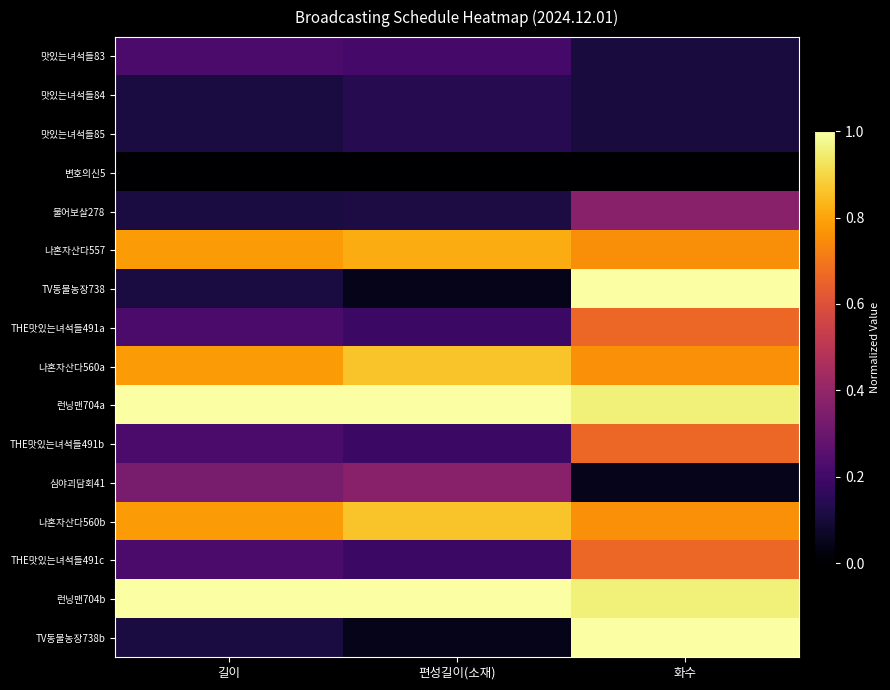

Reading right to left, extract all data points from this chart.

맛있는녀석들83: 화수=0.1	편성길이(소재)=0.2	길이=0.2
맛있는녀석들84: 화수=0.1	편성길이(소재)=0.1	길이=0.1
맛있는녀석들85: 화수=0.1	편성길이(소재)=0.1	길이=0.1
변호의신5: 화수=0.0	편성길이(소재)=0.0	길이=0.0
물어보살278: 화수=0.4	편성길이(소재)=0.1	길이=0.1
나혼자산다557: 화수=0.8	편성길이(소재)=0.8	길이=0.8
TV동물농장738: 화수=1.0	편성길이(소재)=0.0	길이=0.1
THE맛있는녀석들491a: 화수=0.7	편성길이(소재)=0.2	길이=0.2
나혼자산다560a: 화수=0.8	편성길이(소재)=0.9	길이=0.8
런닝맨704a: 화수=1.0	편성길이(소재)=1.0	길이=1.0
THE맛있는녀석들491b: 화수=0.7	편성길이(소재)=0.2	길이=0.2
심야괴담회41: 화수=0.0	편성길이(소재)=0.4	길이=0.3
나혼자산다560b: 화수=0.8	편성길이(소재)=0.9	길이=0.8
THE맛있는녀석들491c: 화수=0.7	편성길이(소재)=0.2	길이=0.2
런닝맨704b: 화수=1.0	편성길이(소재)=1.0	길이=1.0
TV동물농장738b: 화수=1.0	편성길이(소재)=0.0	길이=0.1